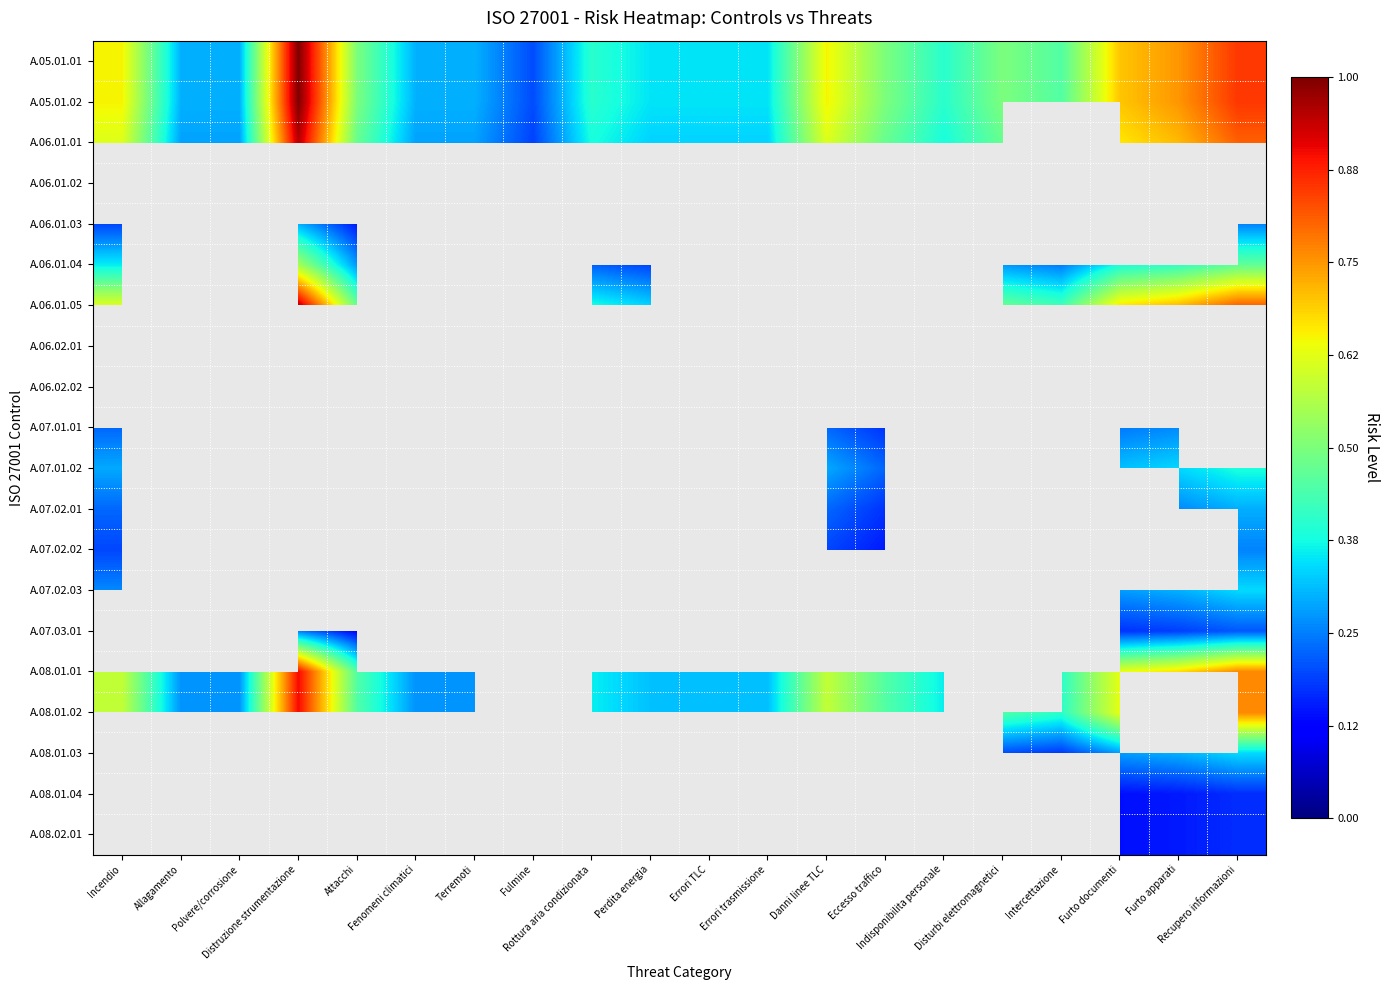

Which has a higher value, Eccesso traffico or Fulmine?

Eccesso traffico